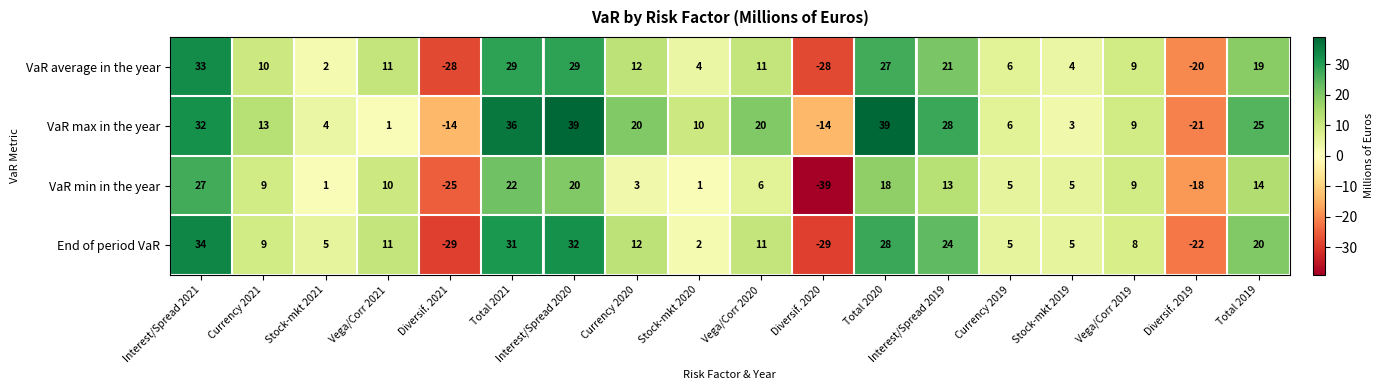

Which series has the largest total across all categories?

VaR max in the year